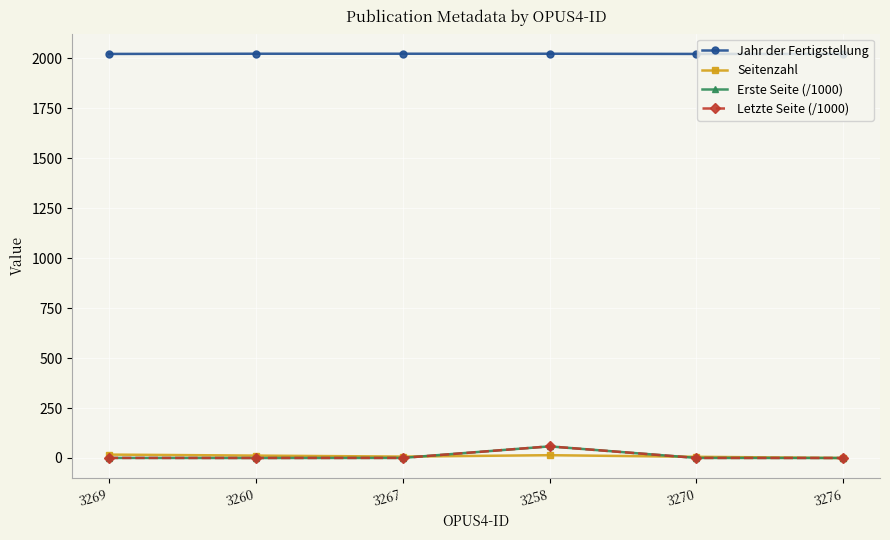

Which series has the largest total across all categories?

Jahr der Fertigstellung